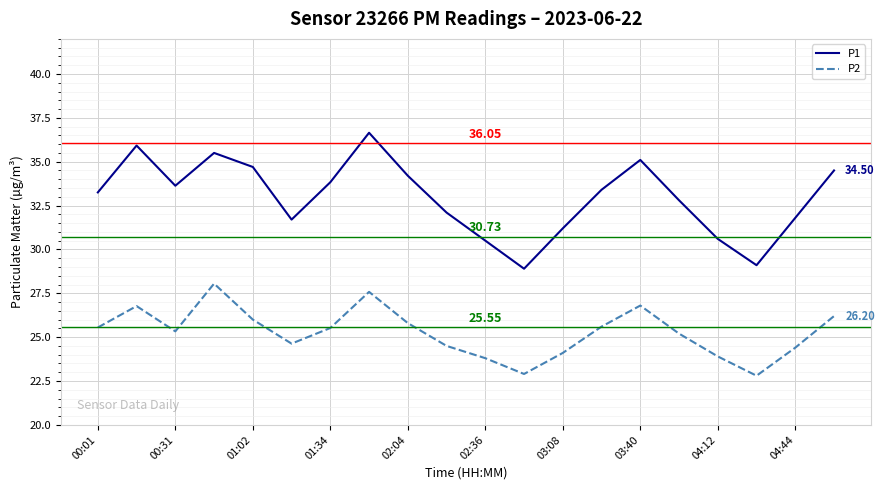

True or false: P1 and P2 intersect in this chart.

False